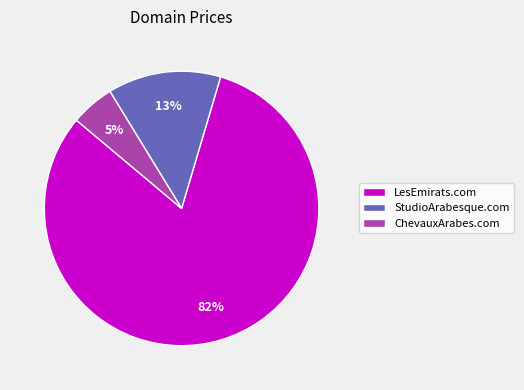

To the nearest percent, what is the average slice percentage?

33%